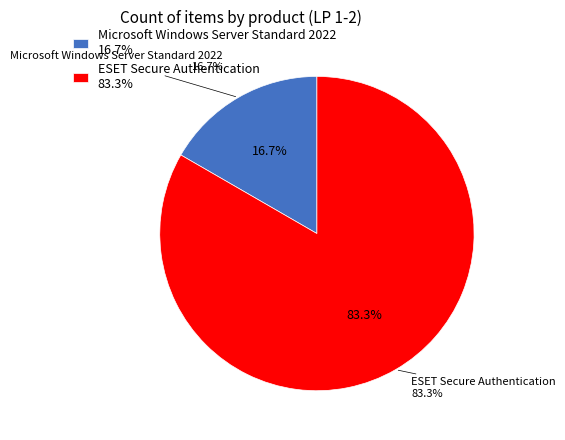

Rank the categories by value from lowest to highest.

Microsoft Windows Server Standard 2022, ESET Secure Authentication